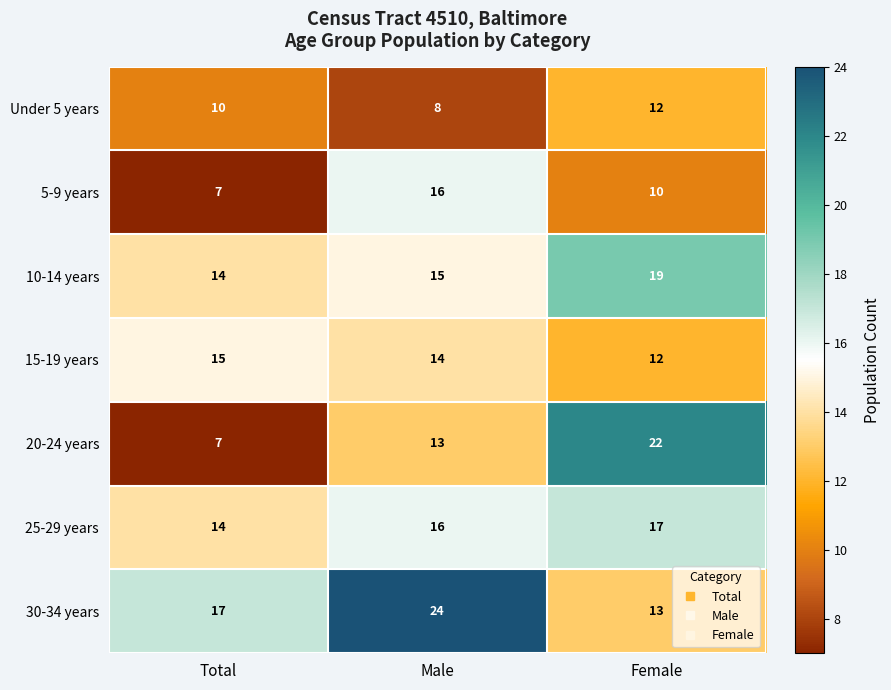

What is the average value of the 10-14 years series?

16